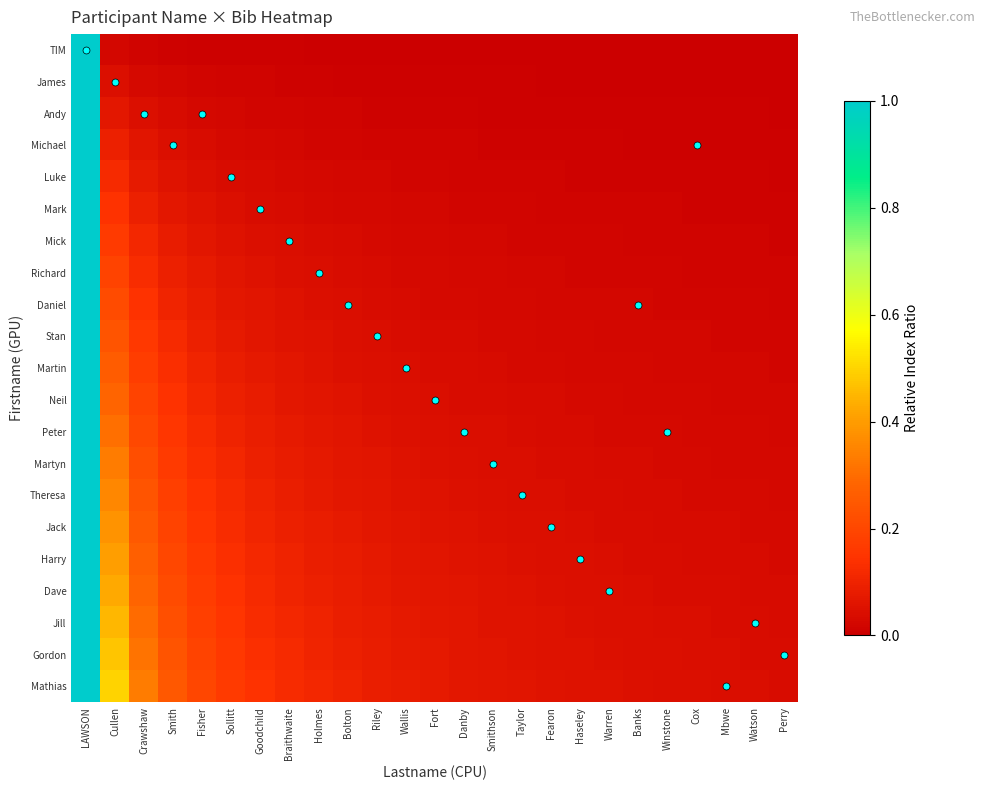

What is the total value across all series at Mbwe?

0.4